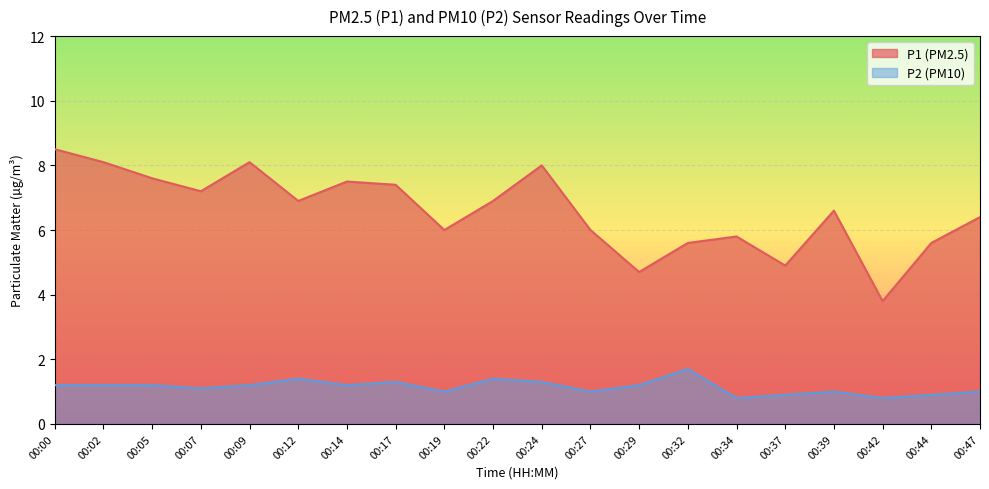

Reading left to right, extract all data points from this chart.

P1: 00:00=8.5	00:02=8.1	00:05=7.6	00:07=7.2	00:09=8.1	00:12=6.9	00:14=7.5	00:17=7.4	00:19=6.0	00:22=6.9	00:24=8.0	00:27=6.0	00:29=4.7	00:32=5.6	00:34=5.8	00:37=4.9	00:39=6.6	00:42=3.8	00:44=5.6	00:47=6.4
P2: 00:00=1.2	00:02=1.2	00:05=1.2	00:07=1.1	00:09=1.2	00:12=1.4	00:14=1.2	00:17=1.3	00:19=1.0	00:22=1.4	00:24=1.3	00:27=1.0	00:29=1.2	00:32=1.7	00:34=0.8	00:37=0.9	00:39=1.0	00:42=0.8	00:44=0.9	00:47=1.0